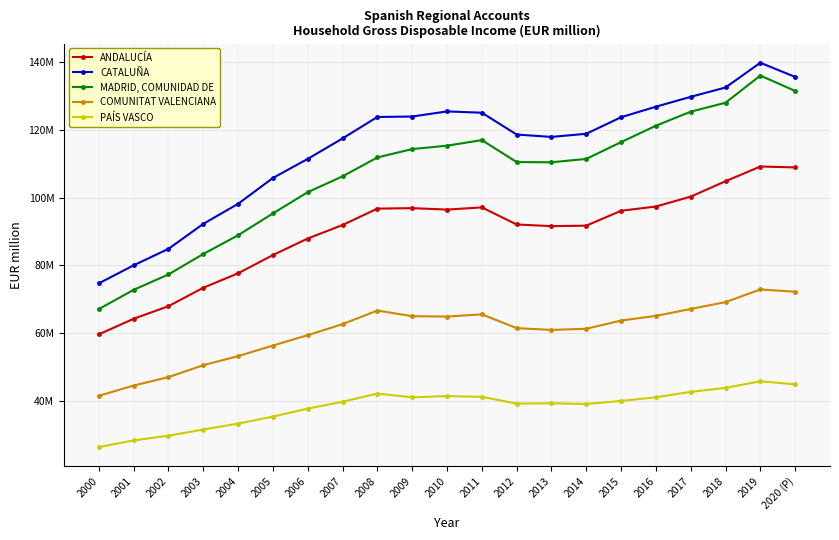

How many values in the PAÍS VASCO series exceed 39688493?

10